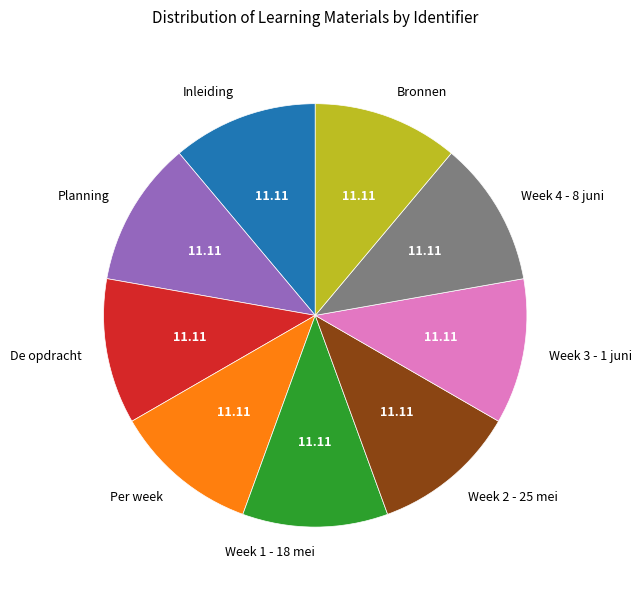

Approximately how many times larger is the value at Week 1 - 18 mei compared to Week 3 - 1 juni?

1.0